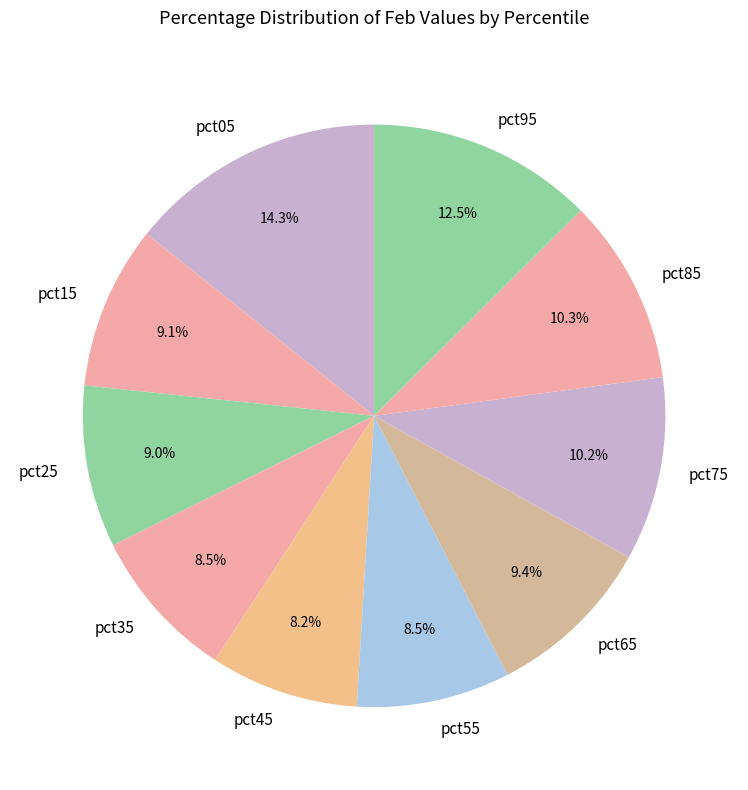

Combined, do pct65 and pct35 account for over 50%?

No